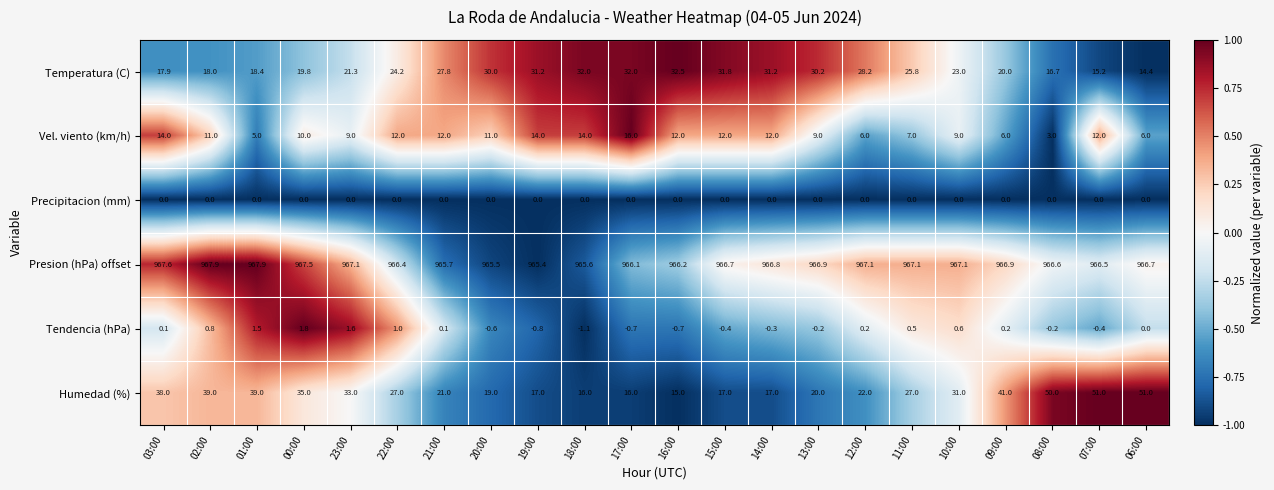

The Temperatura (C) series shows 19.8 at 00:00. True or false?

True